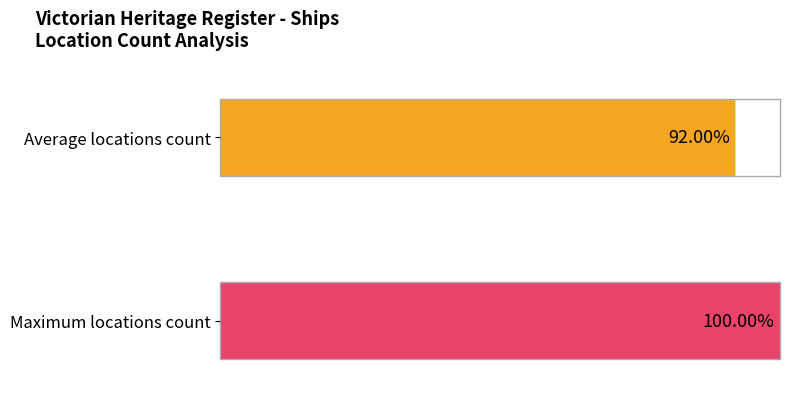

How many bars are there in each group?

2